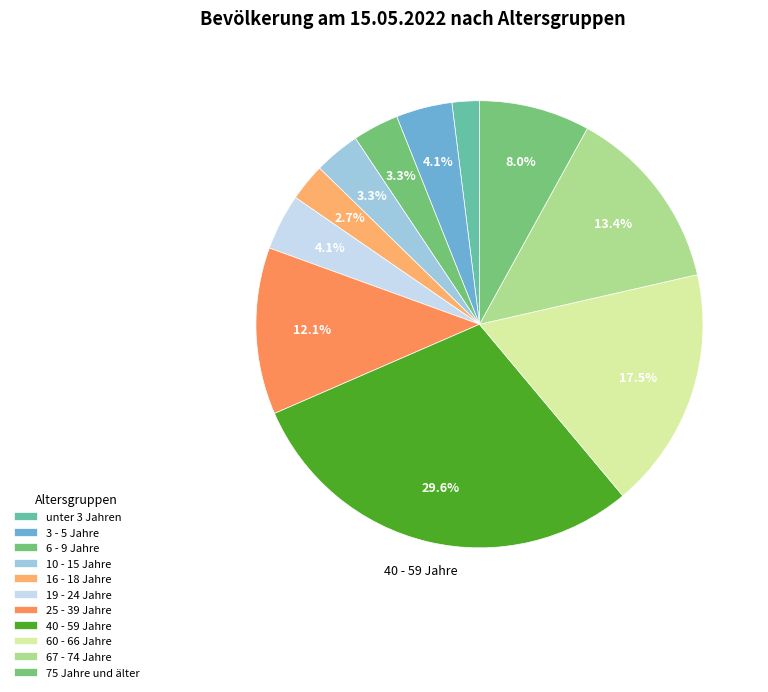

How many slices are in this pie chart?

11